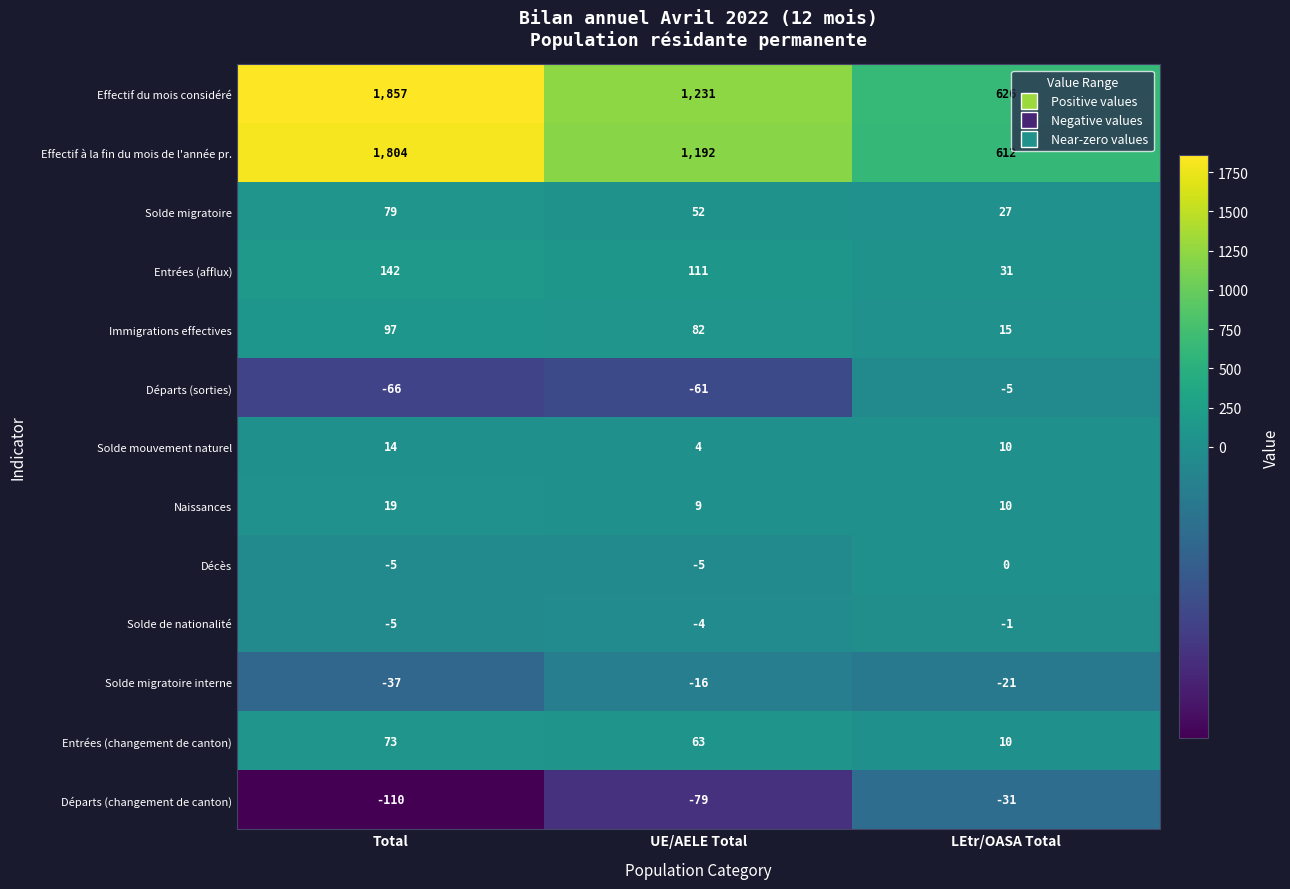

What is the total value across all series at LEtr/OASA Total?

1283